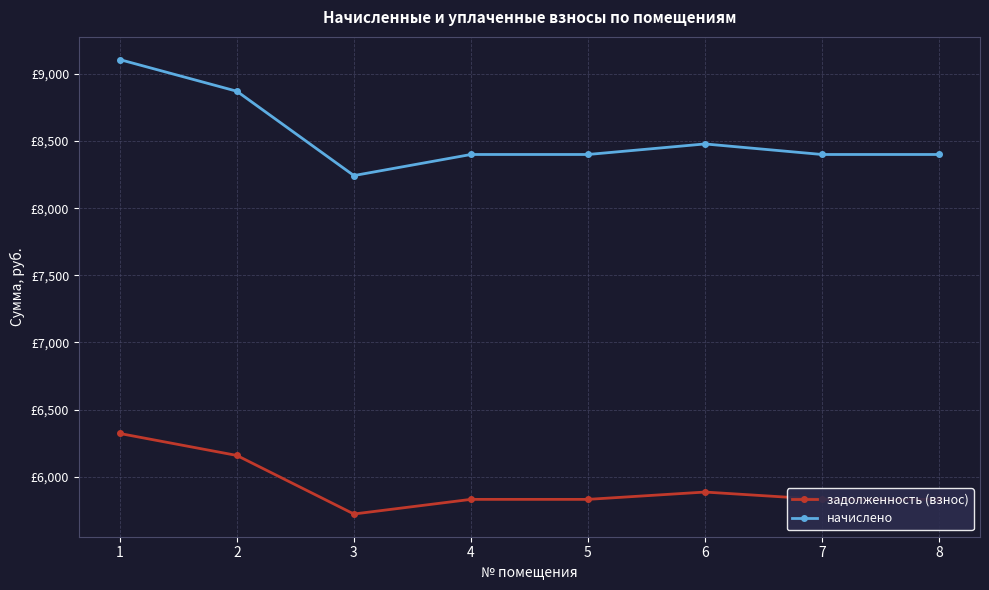

Does the chart have visible grid lines?

Yes